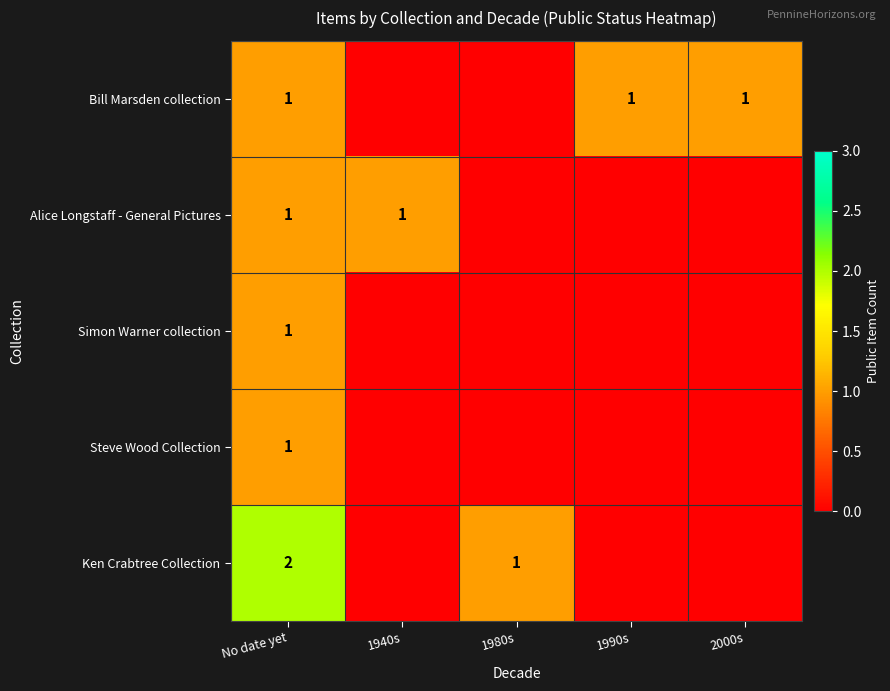

Is it true that Alice Longstaff - General Pictures equals 1 at 1940s?

True